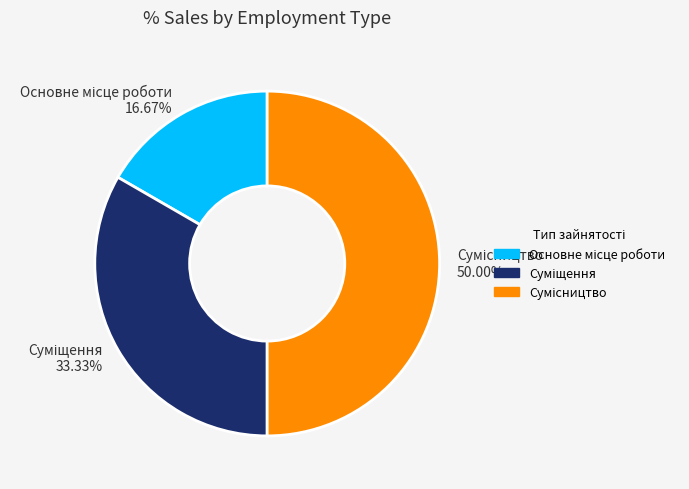

Combined, what portion of the pie is Основне місце роботи and Суміщення?

50.0%